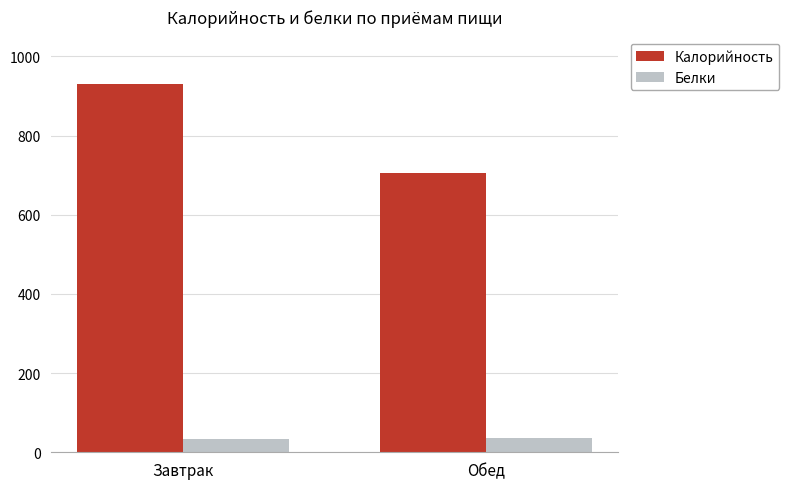

What is the sum of all Белки values?

72.0